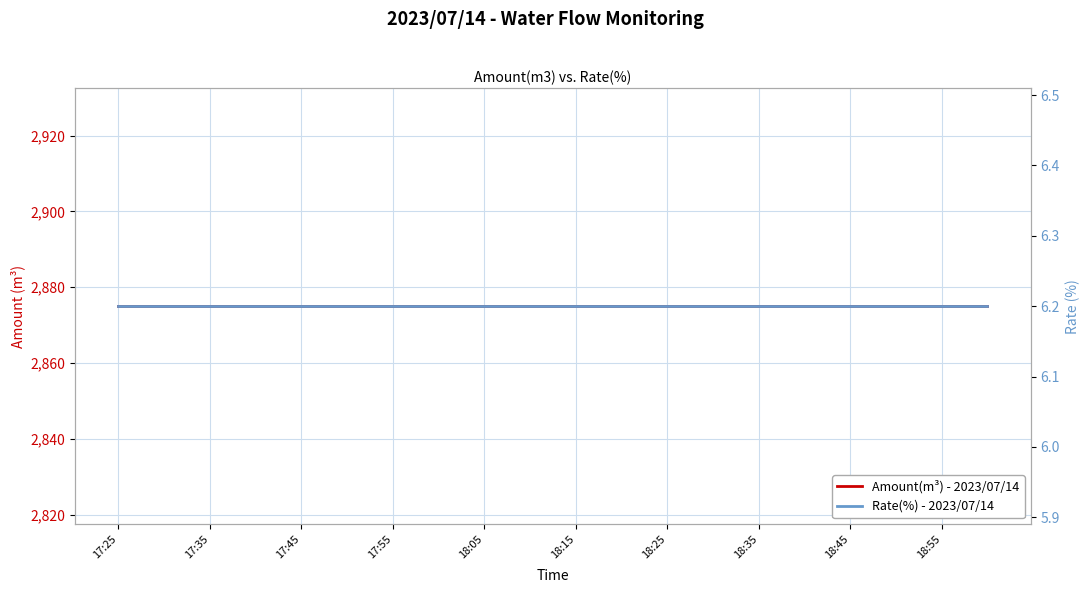

Which series changed the most between 13 and 19?

Amount(m³) - 2023/07/14